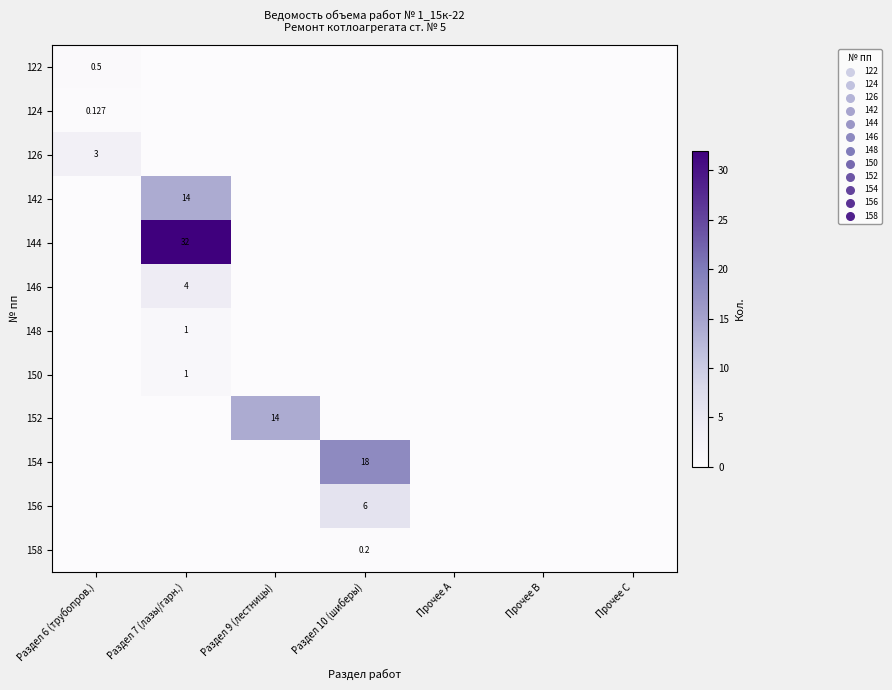

How many data points in 158 are above 0?

1